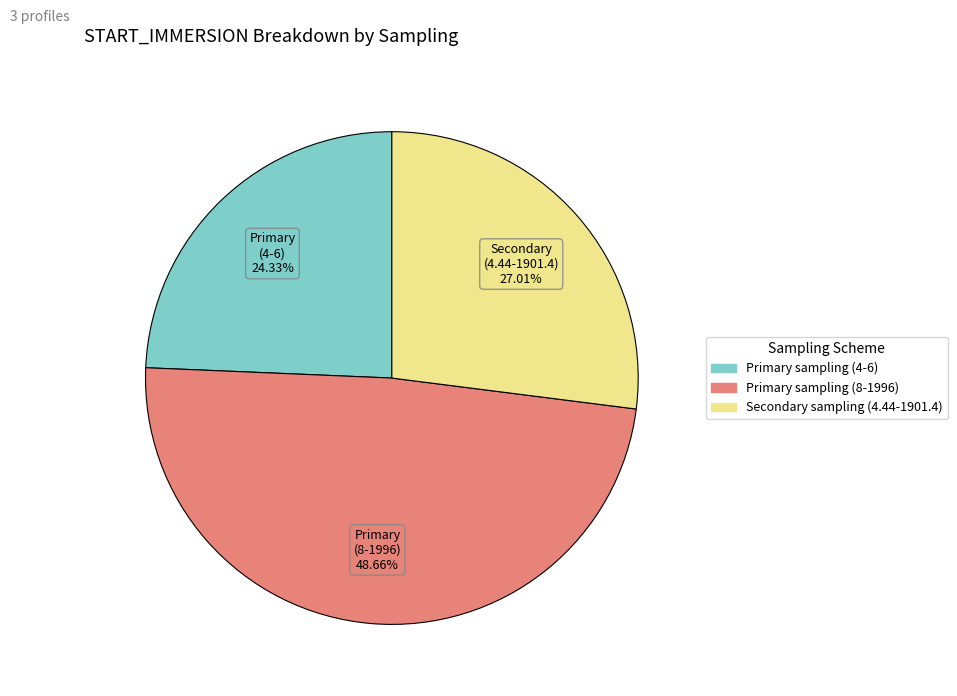

True or false: Primary sampling (4-6) accounts for 13% of the total.

False